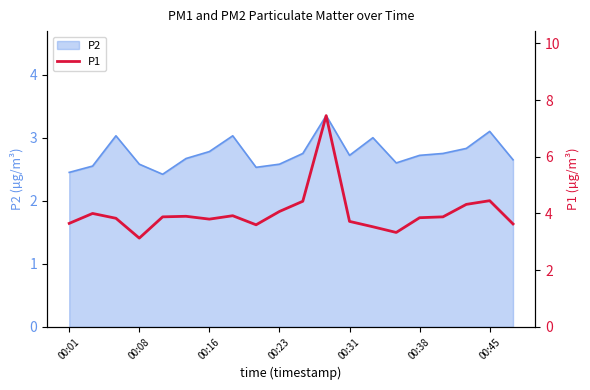

What is the maximum value shown in the chart?

7.5